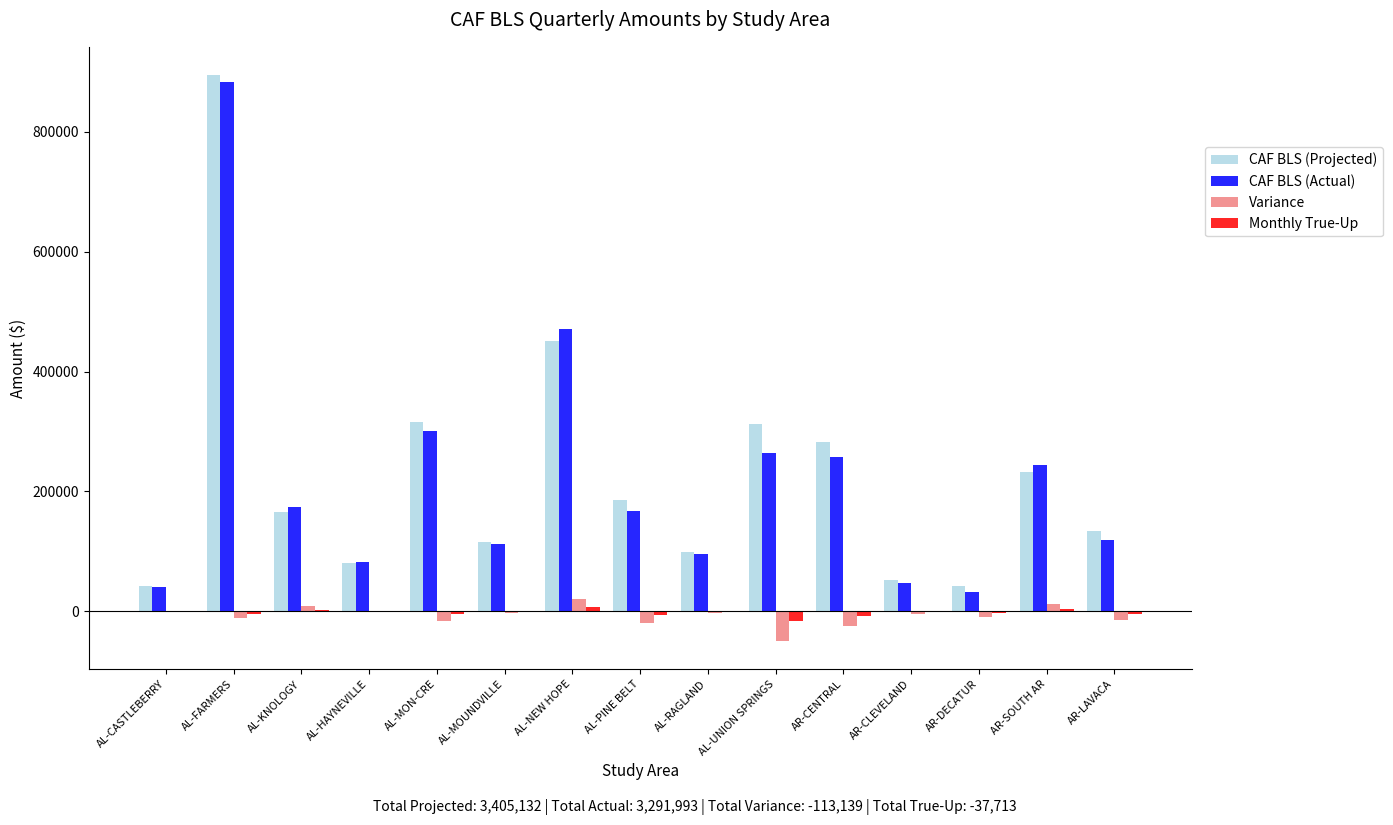

Is the value of Monthly True-Up at AL-PINE BELT greater than the value of Variance at AL-UNION SPRINGS?

Yes